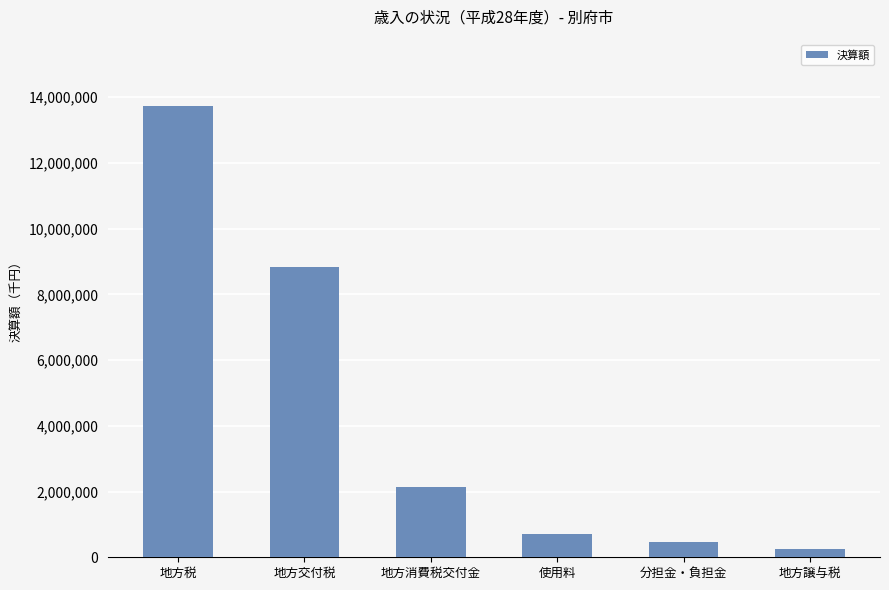

At which label is the value closest to 6996471?

地方交付税